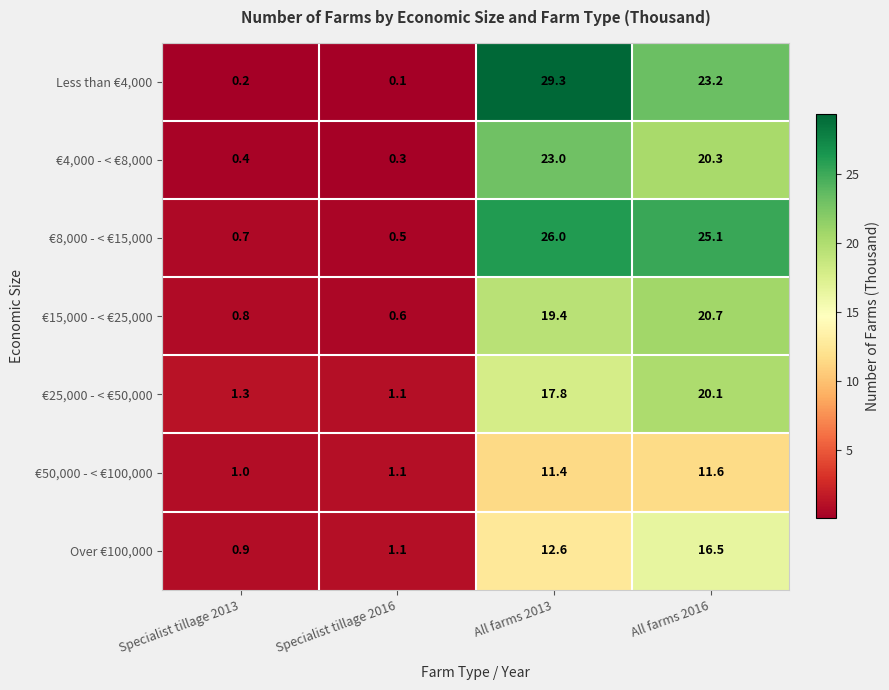

Reading right to left, what are all the values shown in this chart?

Less than €4,000: 23.2	29.3	0.1	0.2
€4,000 - < €8,000: 20.3	23.0	0.3	0.4
€8,000 - < €15,000: 25.1	26.0	0.5	0.7
€15,000 - < €25,000: 20.7	19.4	0.6	0.8
€25,000 - < €50,000: 20.1	17.8	1.1	1.3
€50,000 - < €100,000: 11.6	11.4	1.1	1.0
Over €100,000: 16.5	12.6	1.1	0.9